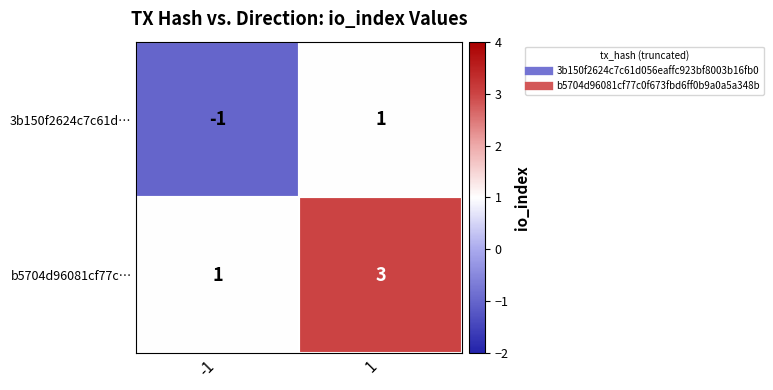

True or false: b5704d96081cf77c… has a value of 5 at 1.

False